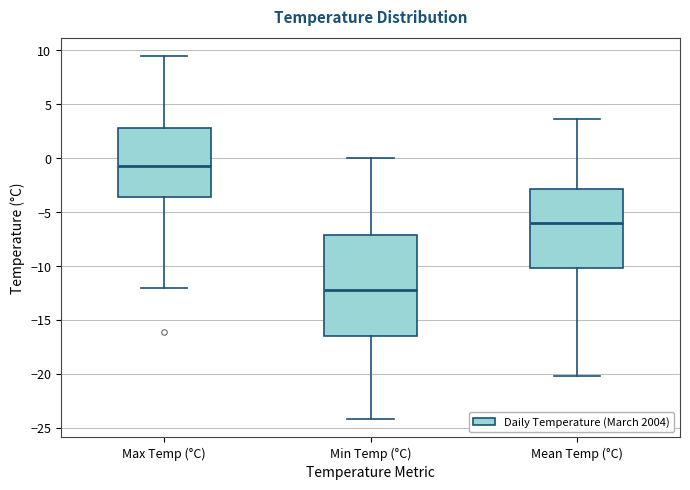

Where is the lower edge of the box for Max Temp (°C) on the y-axis? The values are not printed on the chart, so give them approximately, as read against the axis.

-3.5